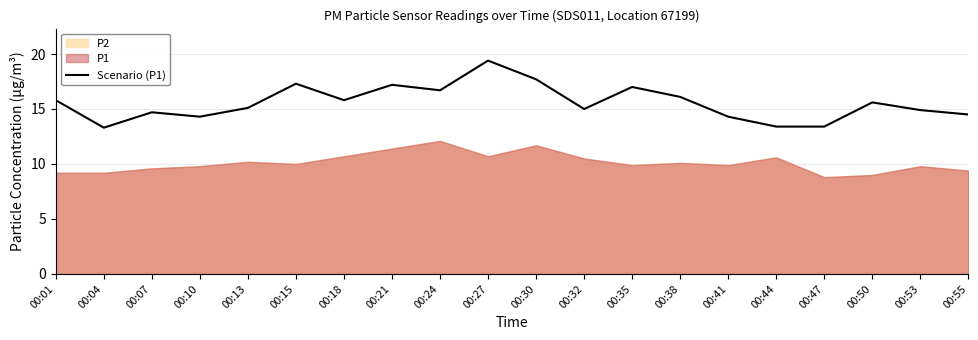

Where does the data first go above 15?

00:01